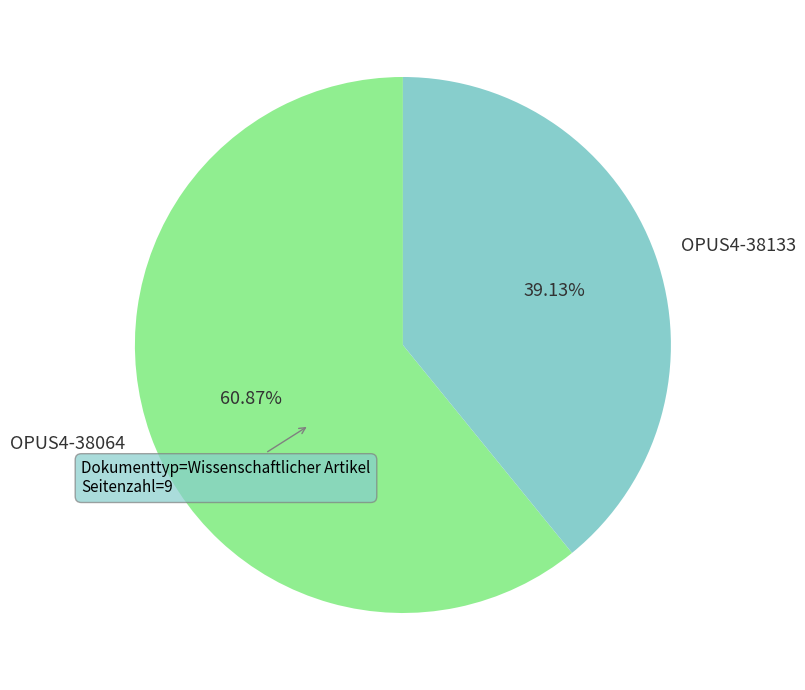

To the nearest percent, what portion does OPUS4-38133 represent?

39%